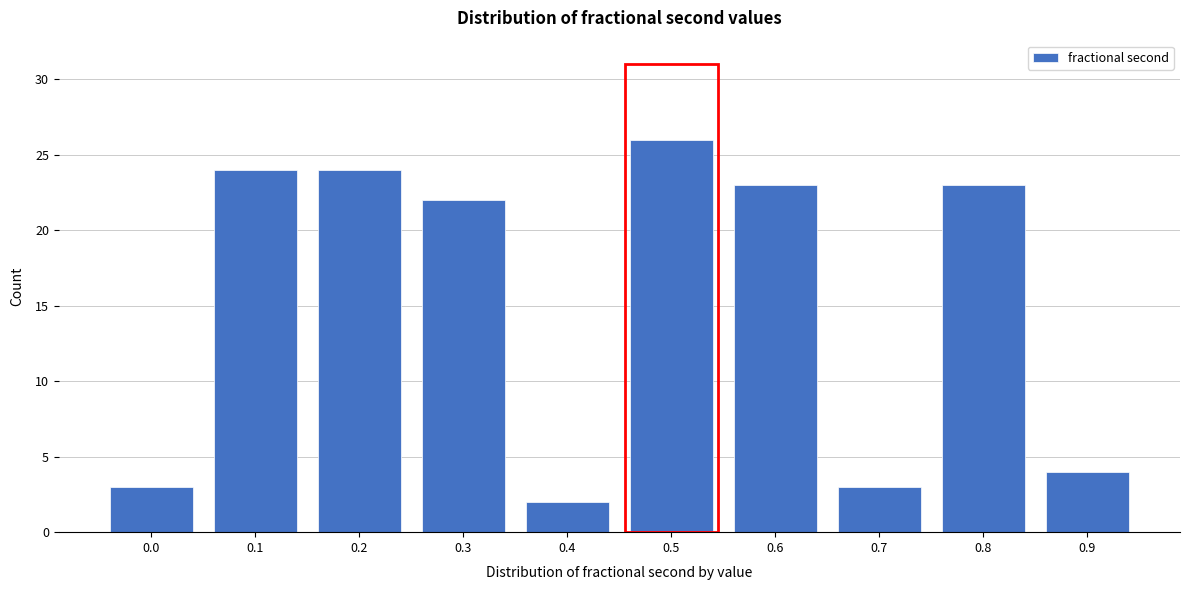

Reading left to right, extract all data points from this chart.

0.0=3	0.1=24	0.2=24	0.3=22	0.4=2	0.5=26	0.6=23	0.7=3	0.8=23	0.9=4